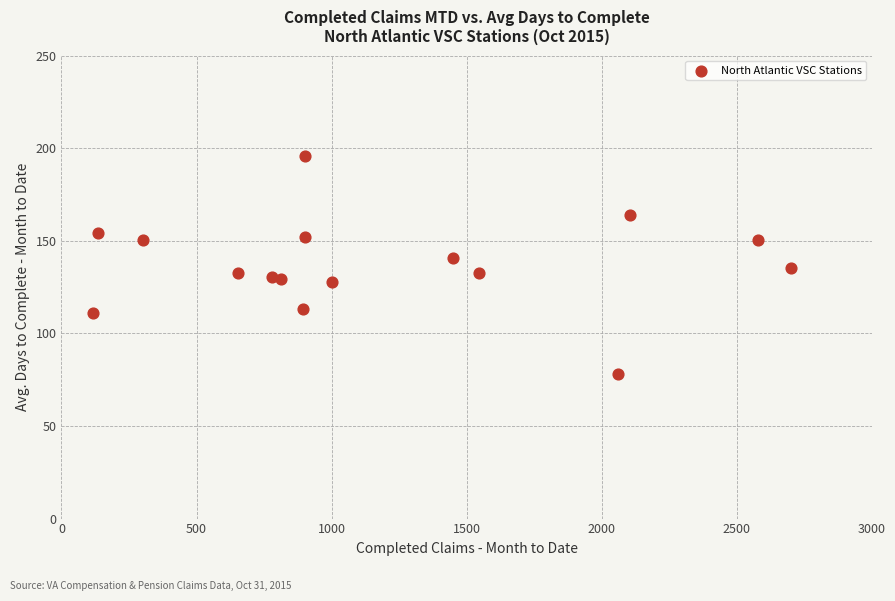

What is the range of X values (max minus min)?

2583.0